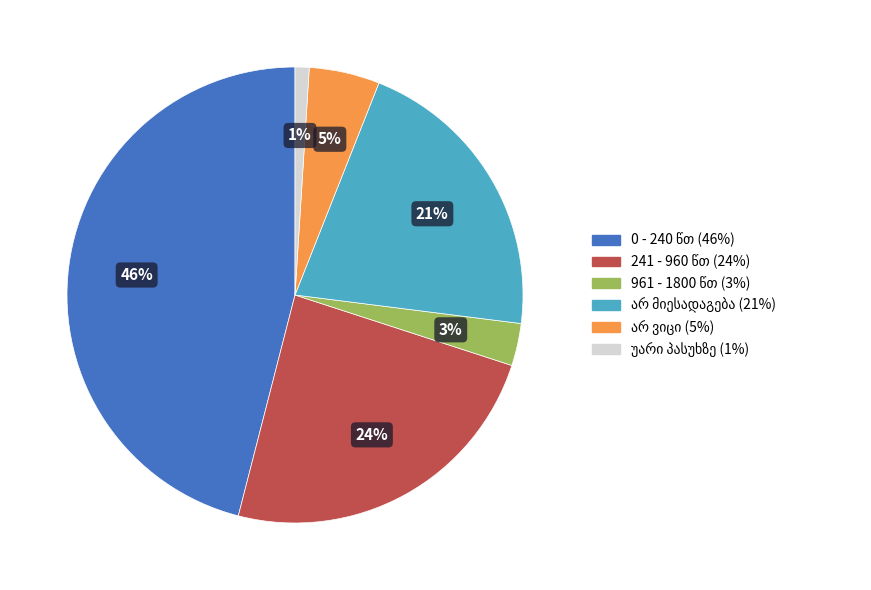

To the nearest percent, what is the difference between the largest and smallest slice percentages?

45%